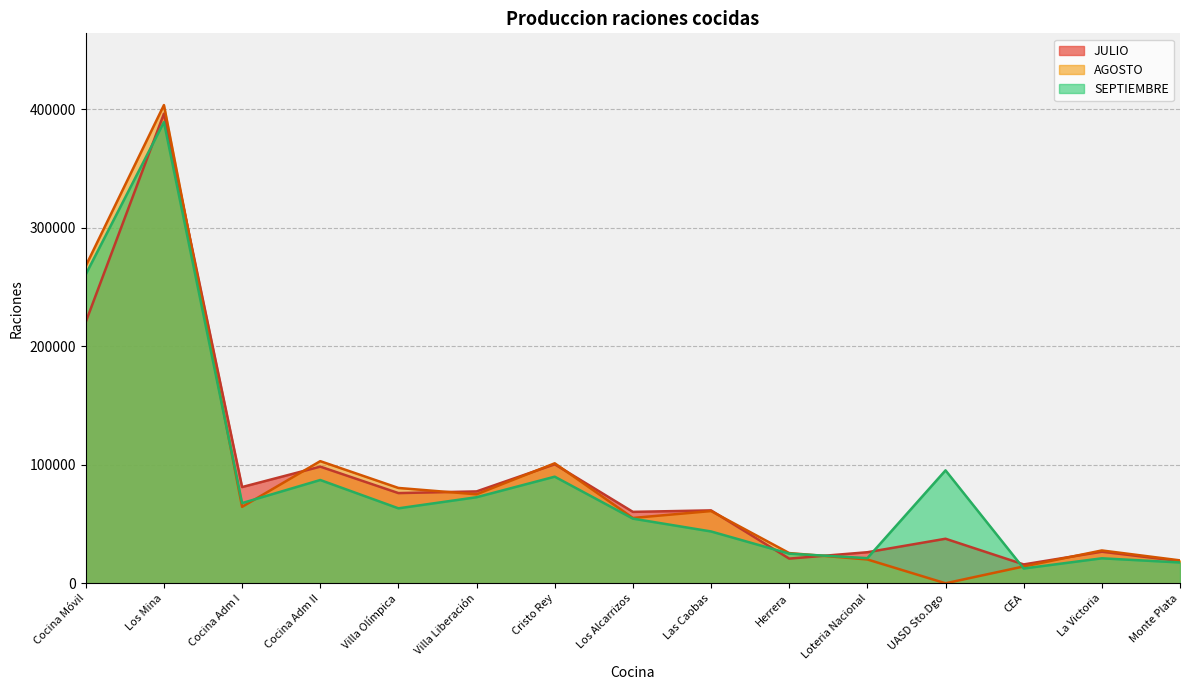

What is the sum of all JULIO values?

1317570